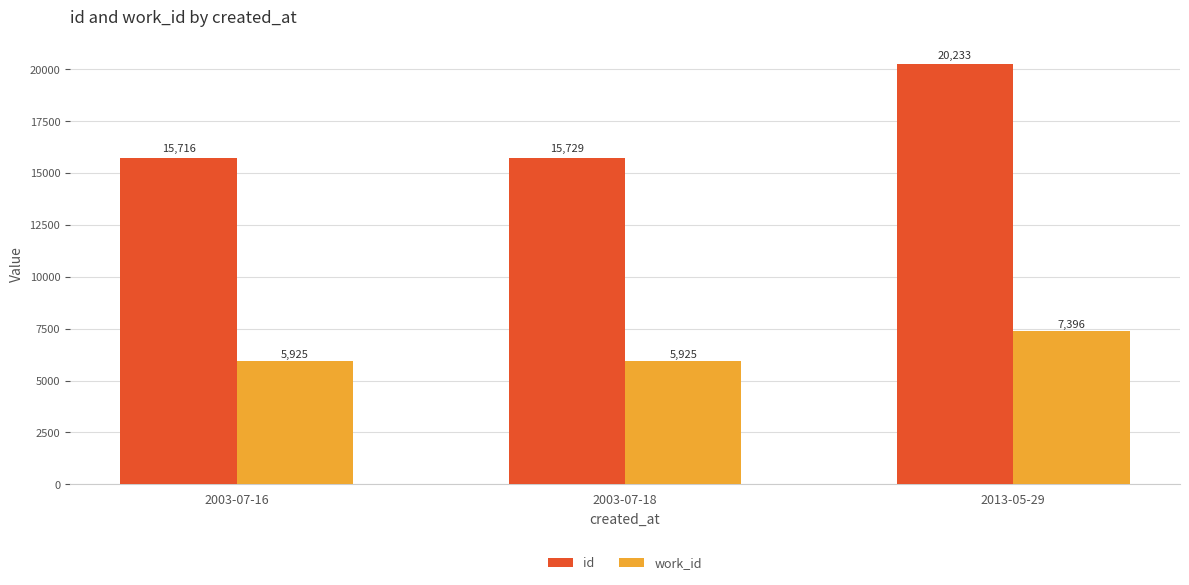

What is the difference between the id values at 2013-05-29 and 2003-07-16?

4517